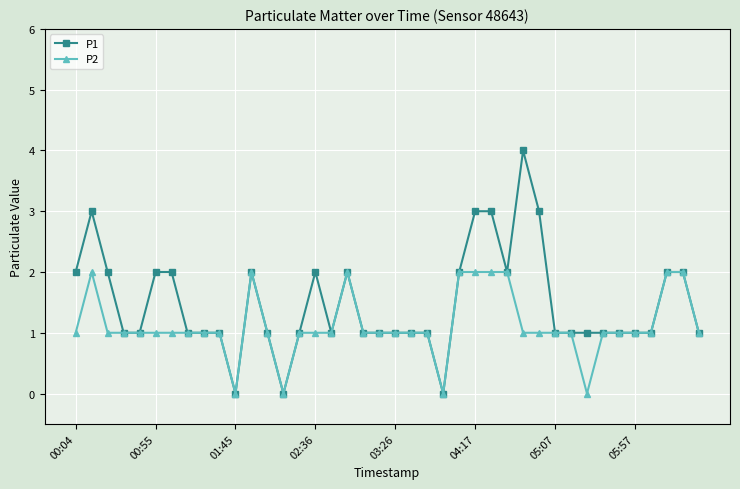

Is this an area chart (filled region under the line)?

No